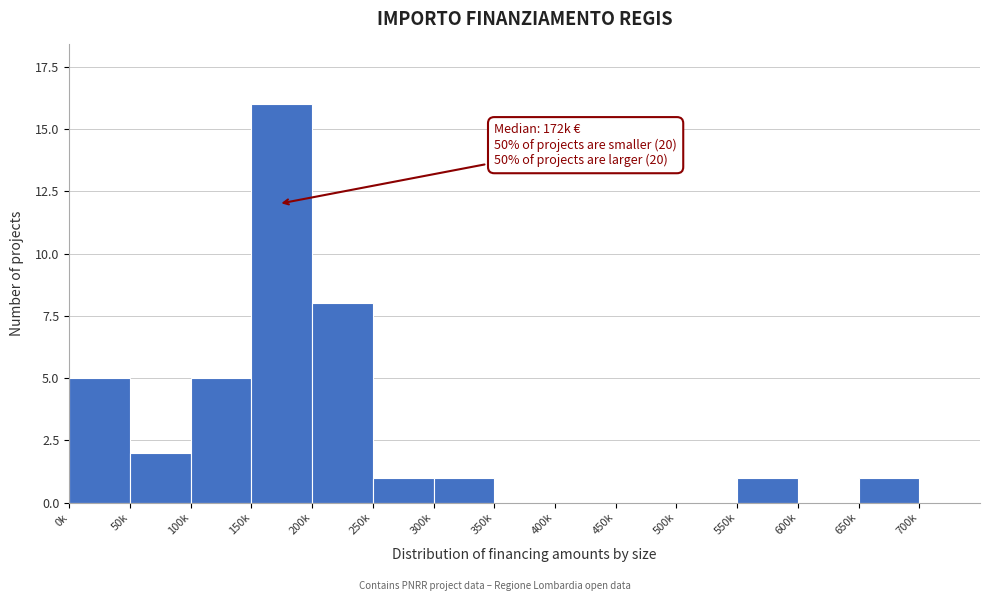

Reading left to right, extract all data points from this chart.

0k=5	50k=2	100k=5	150k=16	200k=8	250k=1	300k=1	350k=0	400k=0	450k=0	500k=0	550k=1	600k=0	650k=1	700k=0